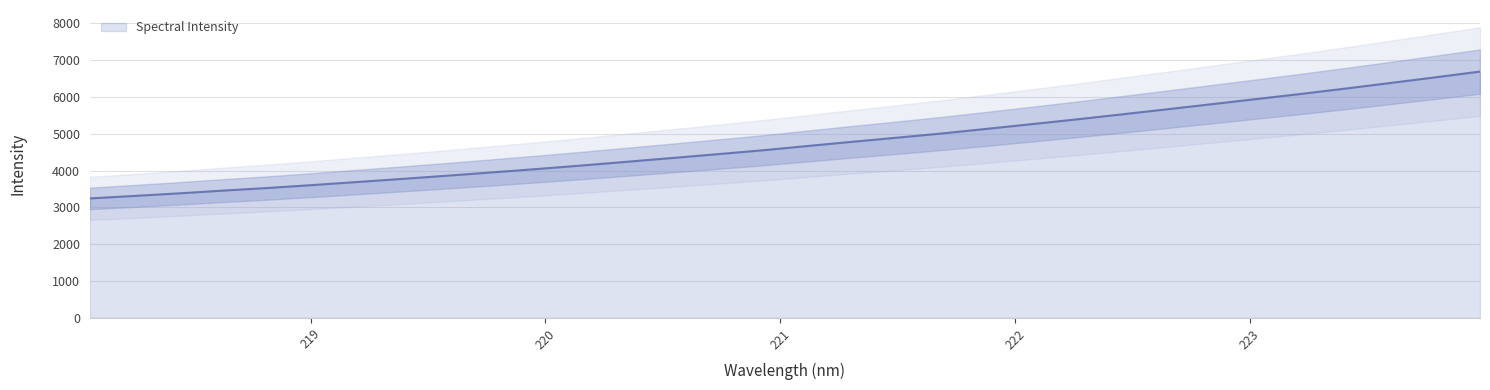

At which category does the chart reach its peak across all series?

223.9802